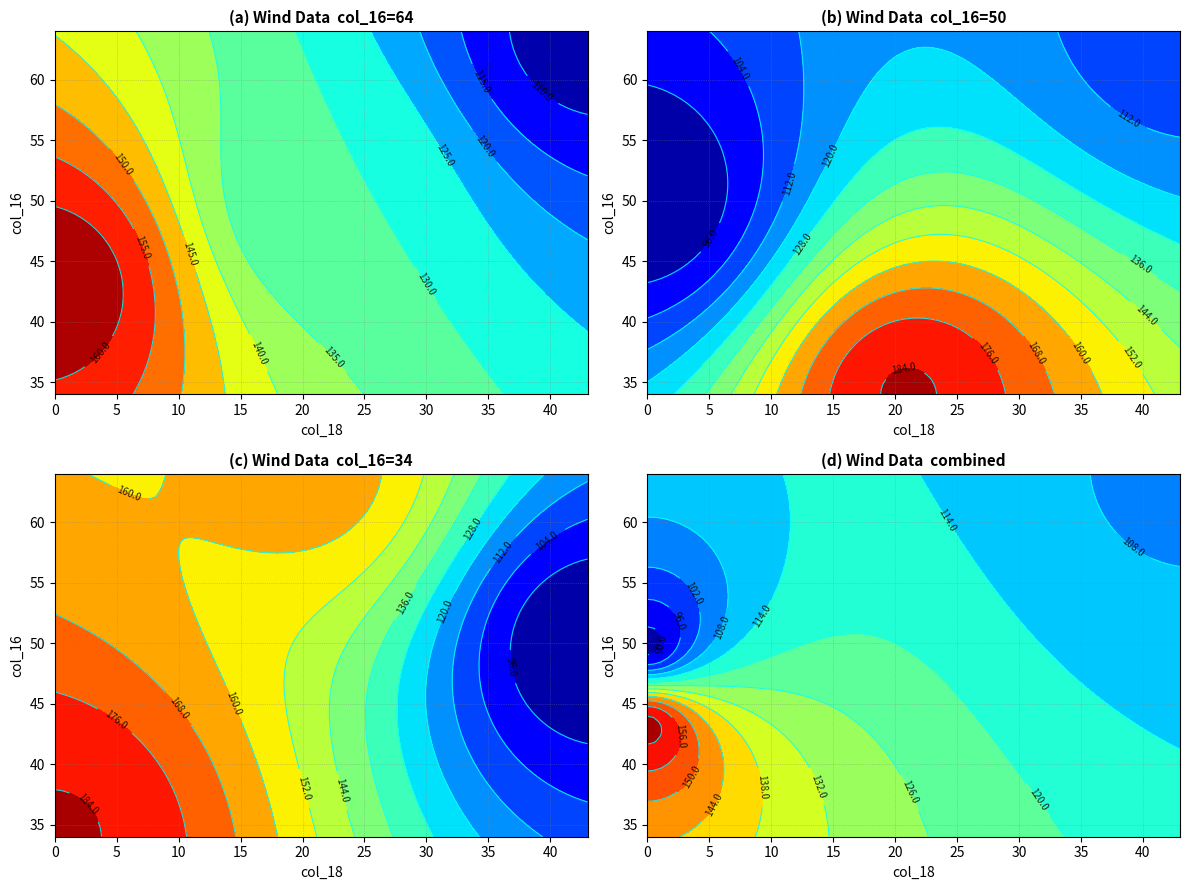

Is the value of 50 at 43 greater than the value of 64 at 0_2?

No